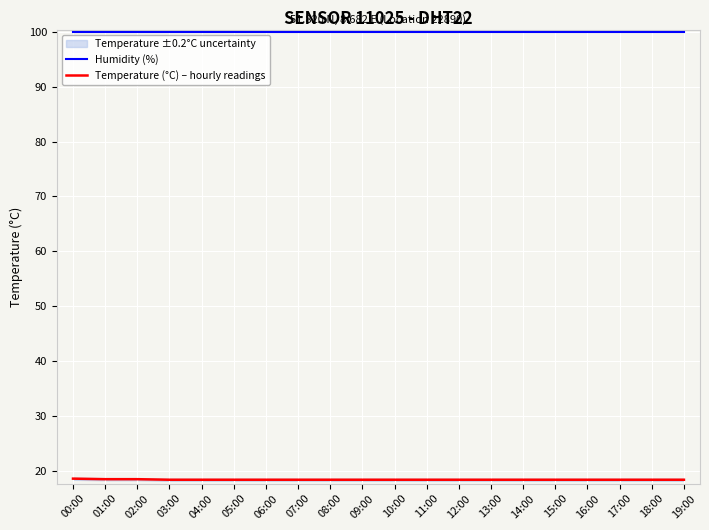

The value of Humidity (%) at 05:00 is 38.8. True or false?

False